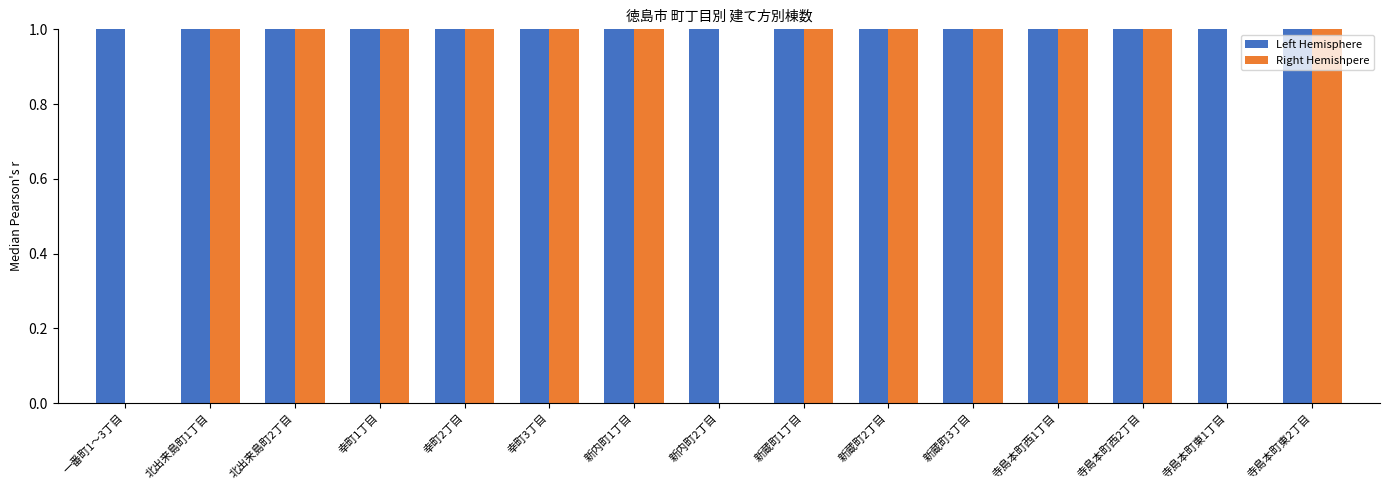

List the series in order of their peak value, highest first.

Right Hemishpere, Left Hemisphere